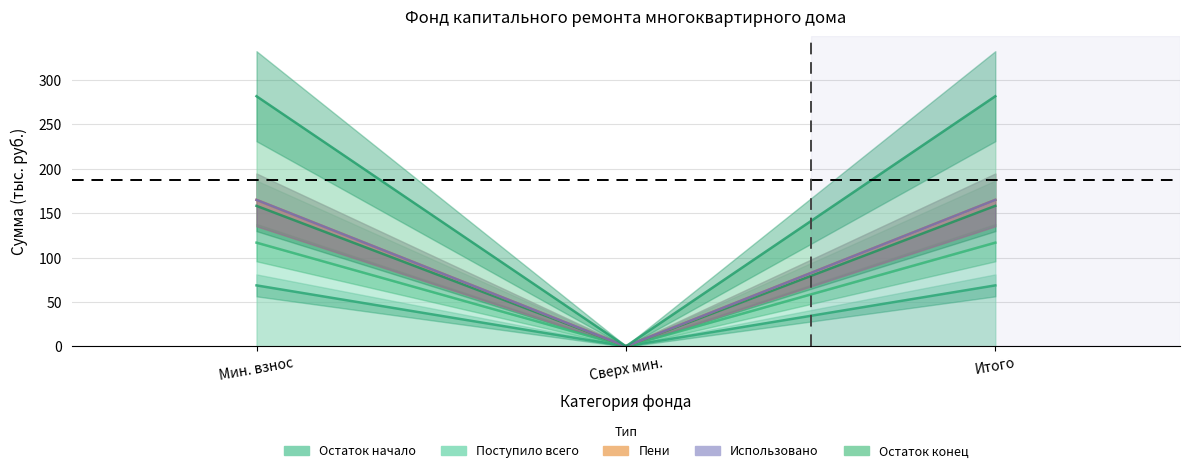

The value of Пени at Мин. взнос is 158.3. True or false?

True